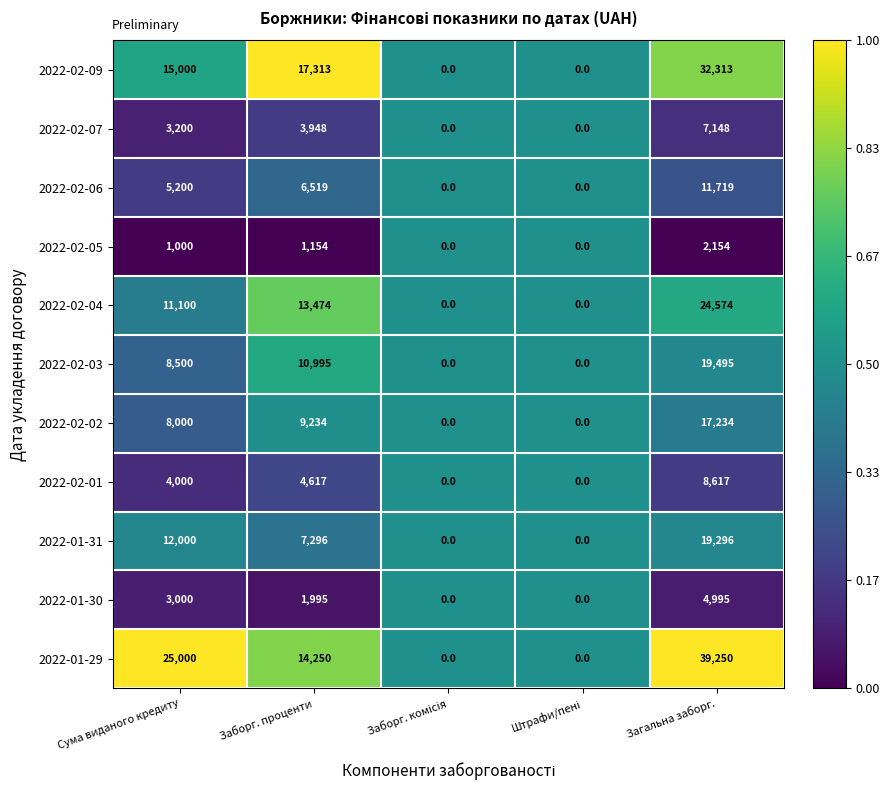

What is the difference between the maximum and minimum values in the 2022-02-06 series?

11719